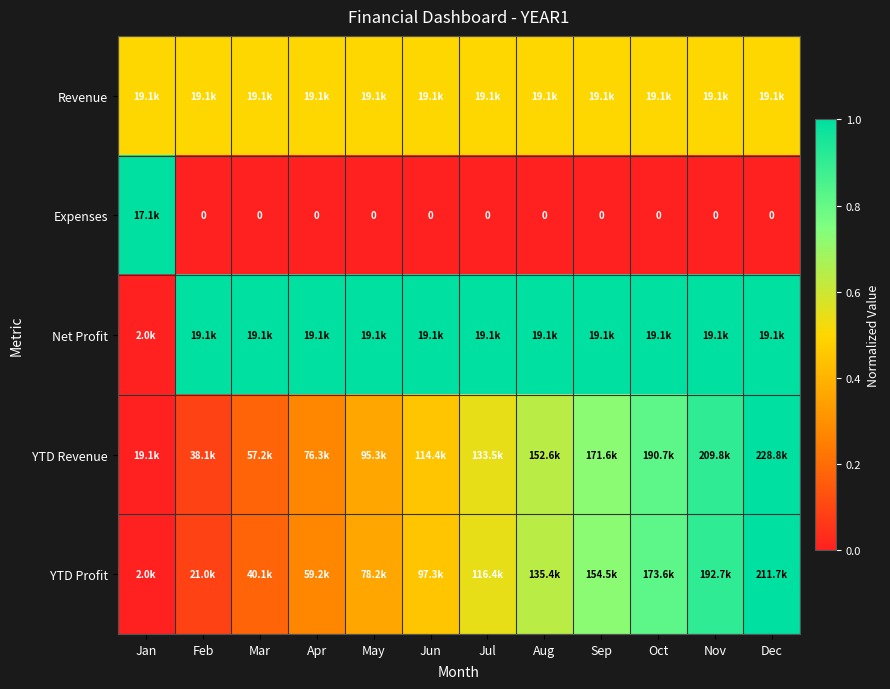

How many series are shown in this chart?

5